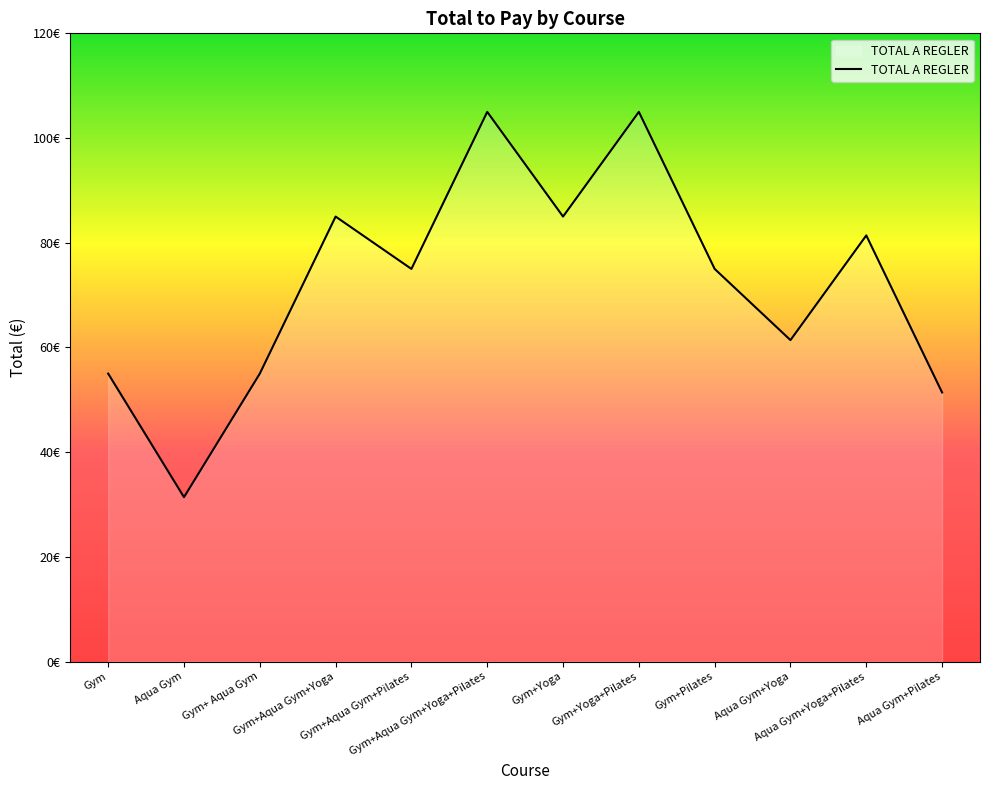

Which label corresponds to the smallest value in the chart?

Aqua Gym